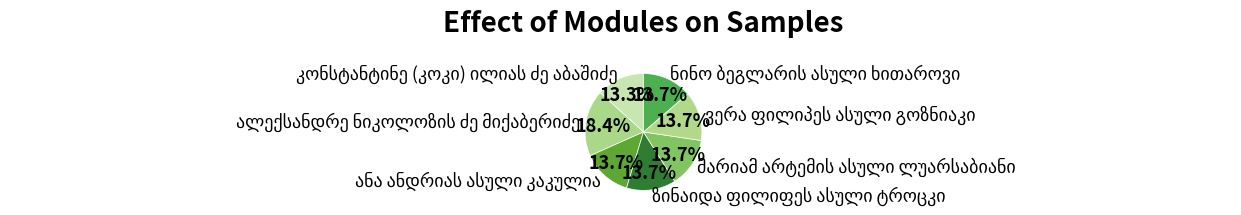

Count the number of slices in the pie.

7